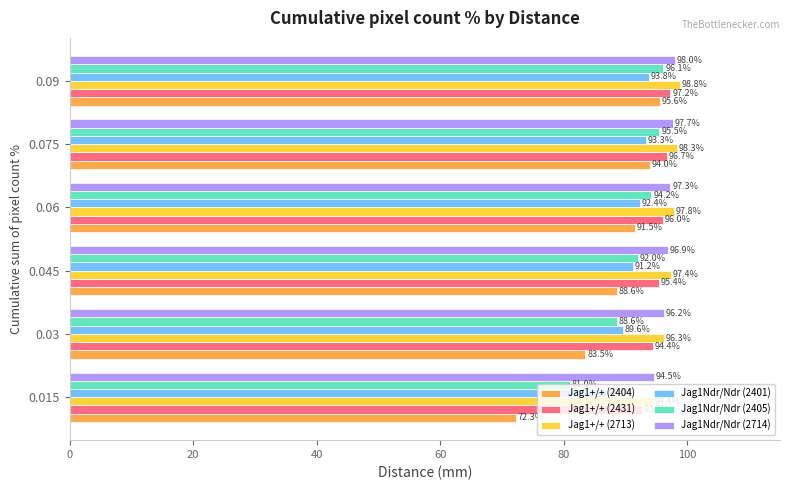

What are all the series names shown in the legend?

Jag1+/+ (2404), Jag1+/+ (2431), Jag1+/+ (2713), Jag1Ndr/Ndr (2401), Jag1Ndr/Ndr (2405), Jag1Ndr/Ndr (2714)